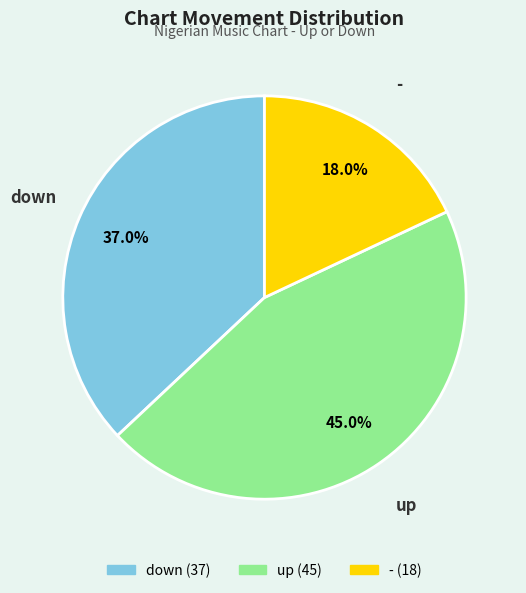

Do up and - together represent more than half of the pie?

Yes